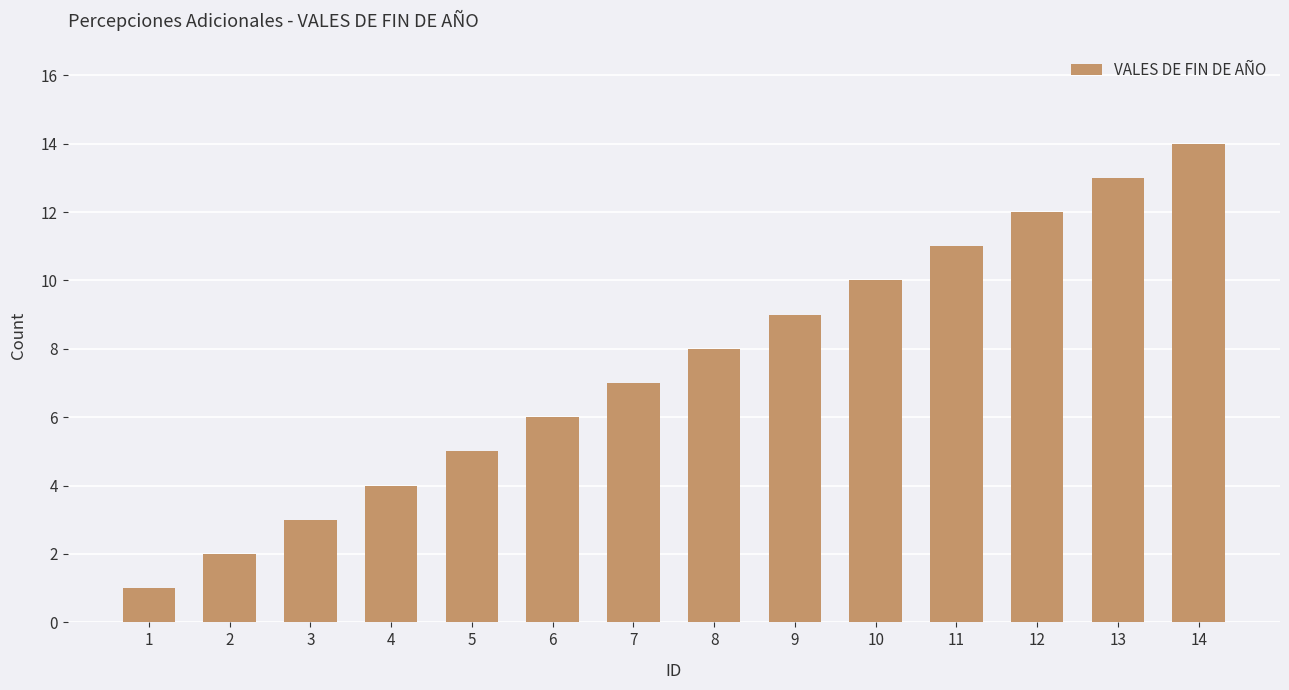

Does the chart contain any negative values?

No